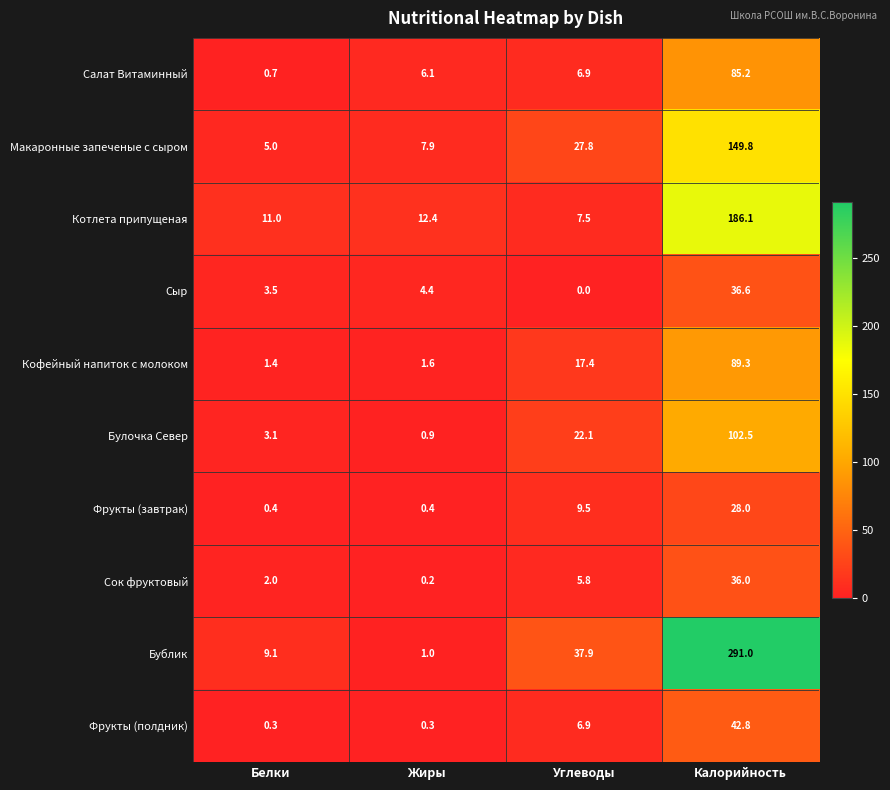

What is the average value of the Бублик series?

84.8